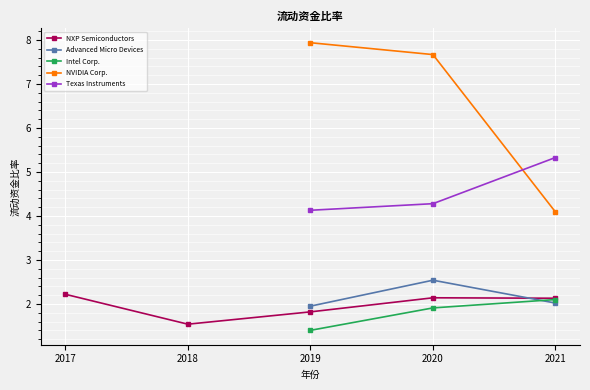

At which label is NXP Semiconductors closest to 1?

2018